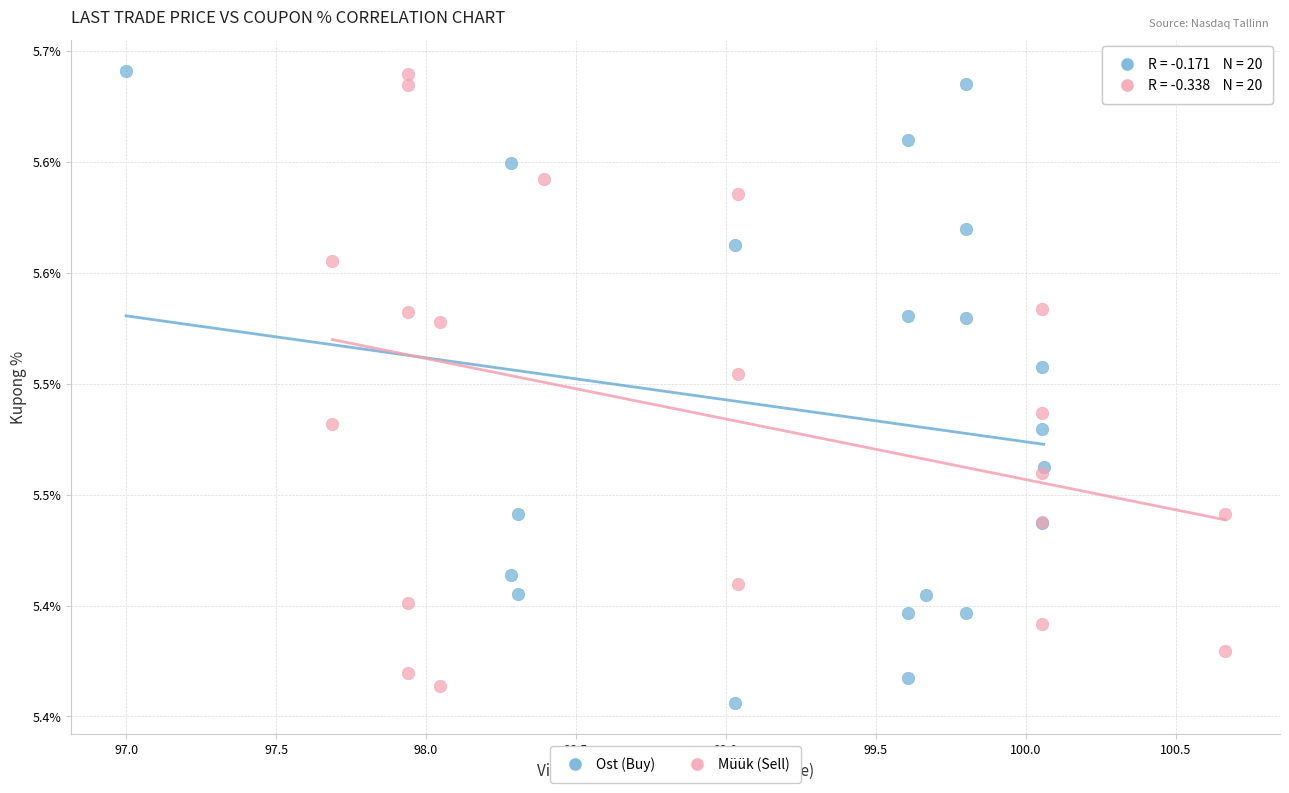

Which series has the widest spread of Y values?

Ost (Buy)